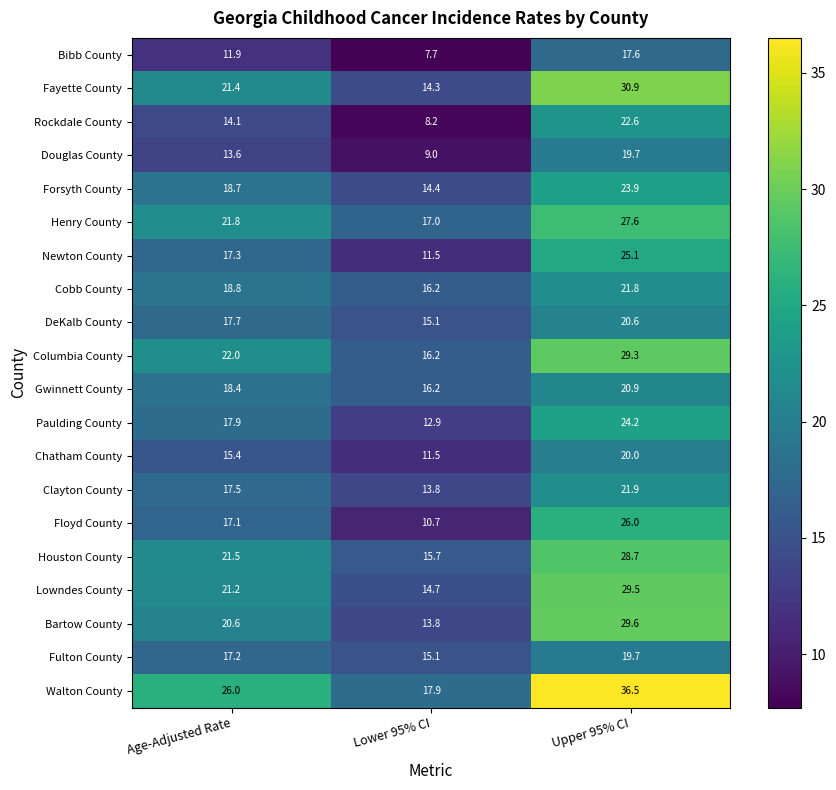

At how many categories does at least one series exceed 36?

1